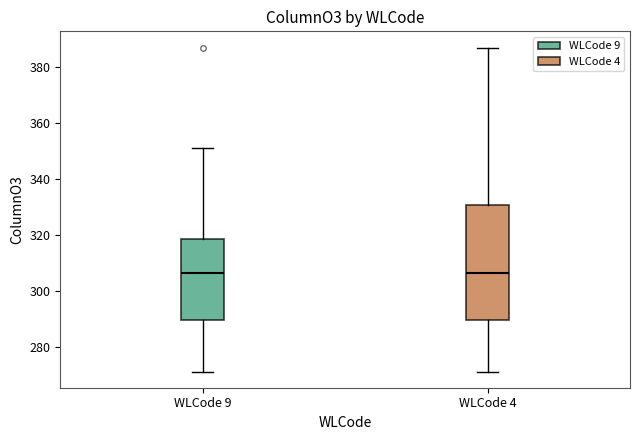

Reading left to right, transcribe this box plot: for each box, give where its median line is, the range the box spans, and where its two whiskers end, as read against the y-axis. The values are not printed on the chart, so give them approximately, as read against the axis.

WLCode 9: median 306, box 290 to 318, whiskers 272 to 350
WLCode 4: median 306, box 290 to 330, whiskers 272 to 386